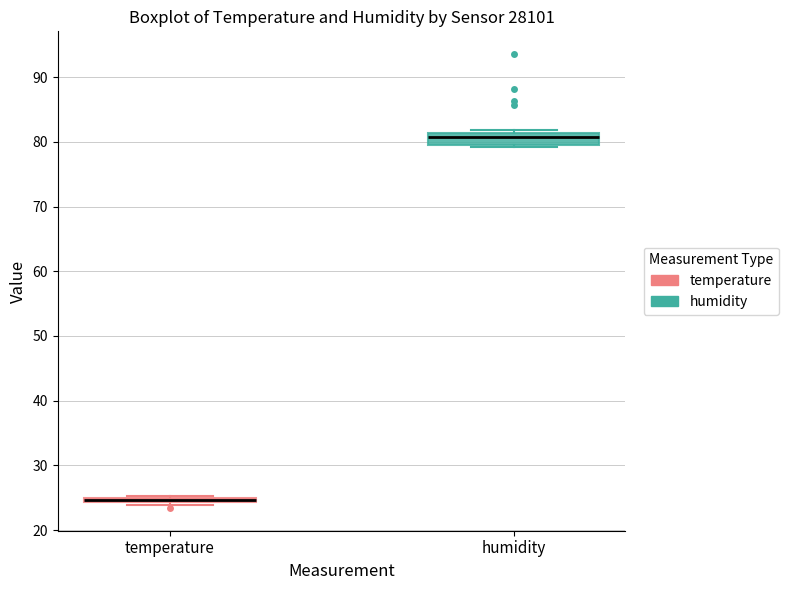

Where is the lower edge of the box for humidity on the y-axis? The values are not printed on the chart, so give them approximately, as read against the axis.

80